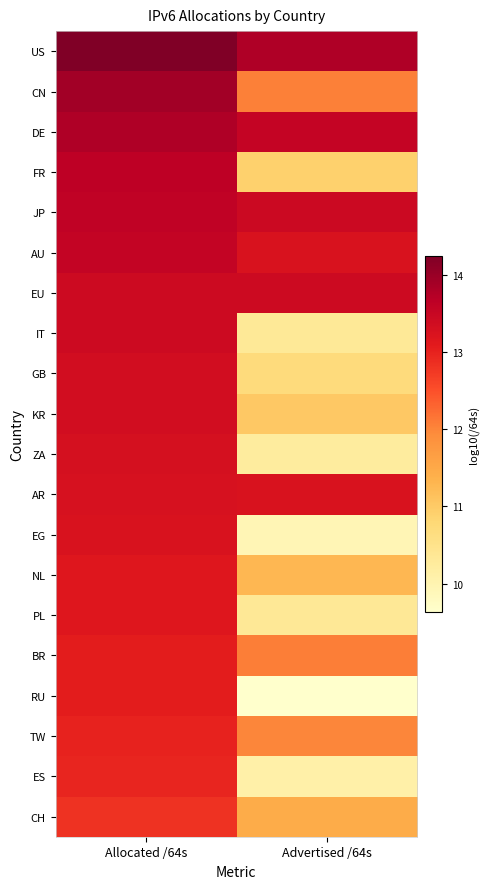

Which series changed the most between Allocated /64s and Advertised /64s?

RU